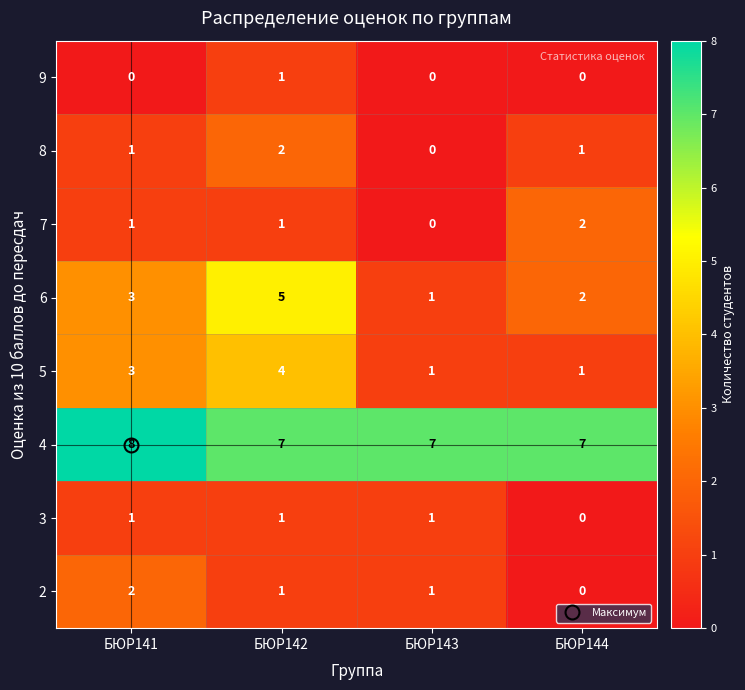

What is the highest value of the 4 series?

8